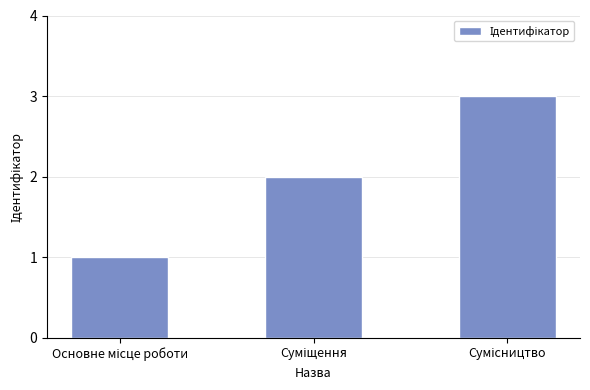

What is the greatest value displayed?

3